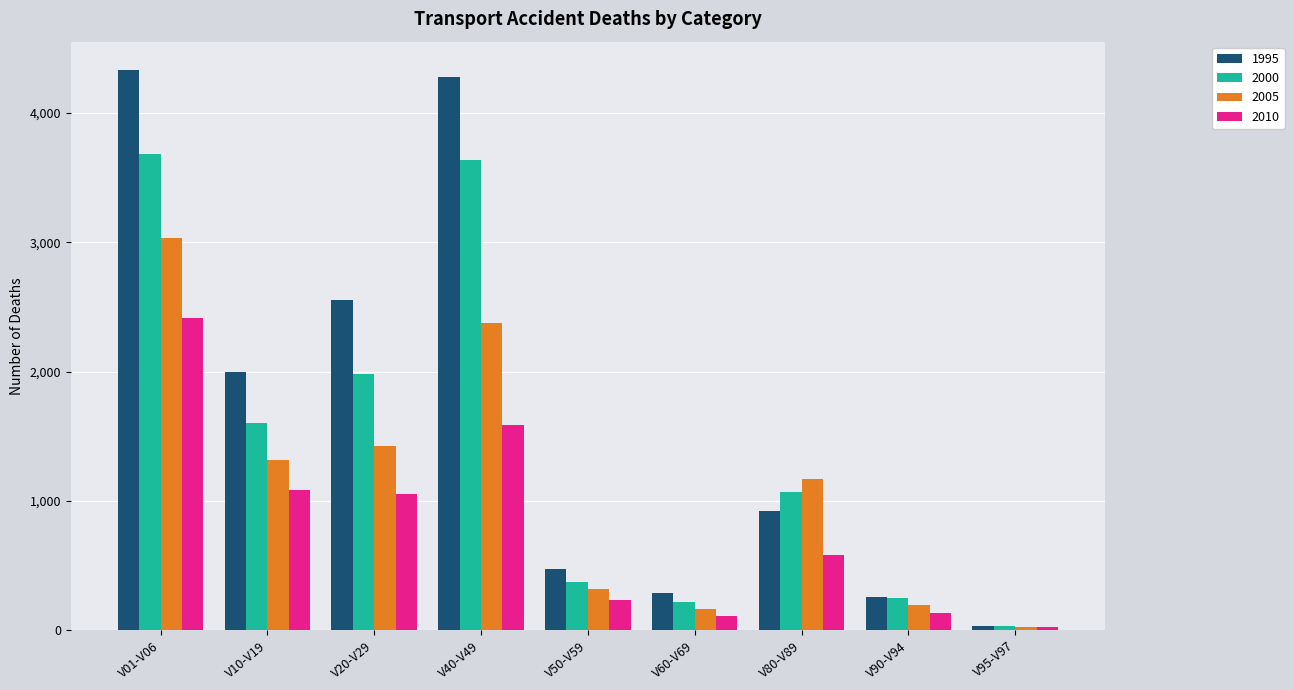

Reading left to right, what are all the values shown in this chart?

1995: 4335	1998	2551	4281	470	284	918	260	32
2000: 3680	1605	1984	3638	374	217	1067	252	30
2005: 3033	1318	1422	2376	318	165	1170	192	25
2010: 2418	1088	1050	1587	231	110	580	132	22